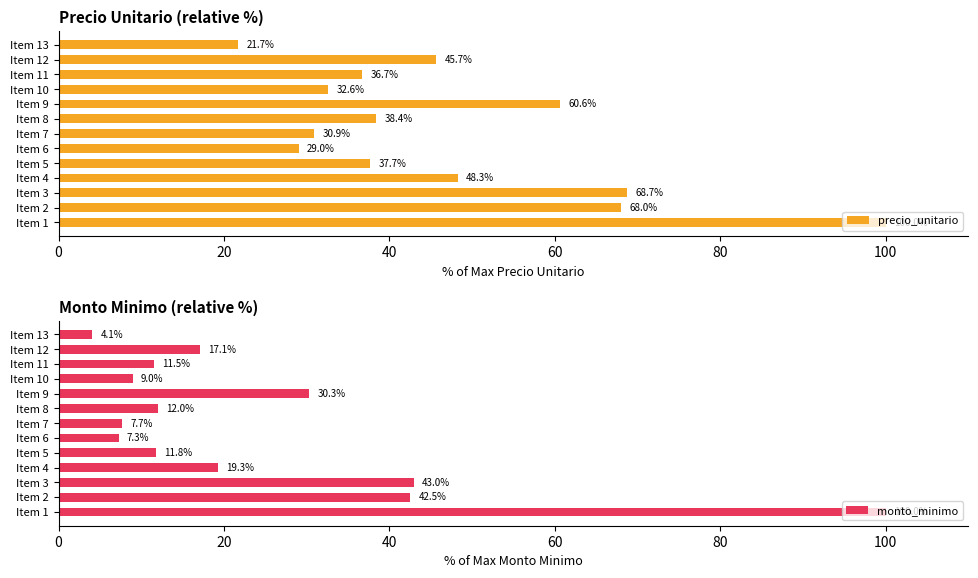

Is it true that monto_minimo equals 10.9 at Item 6?

False